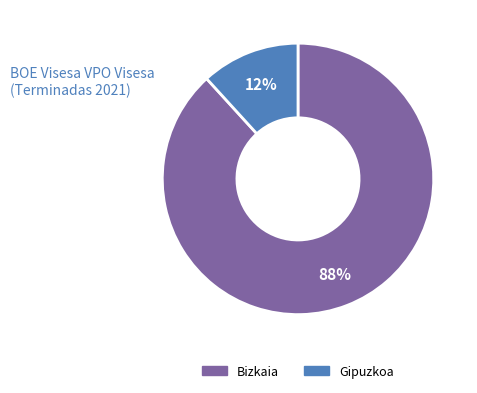

How many segments does this pie chart have?

2